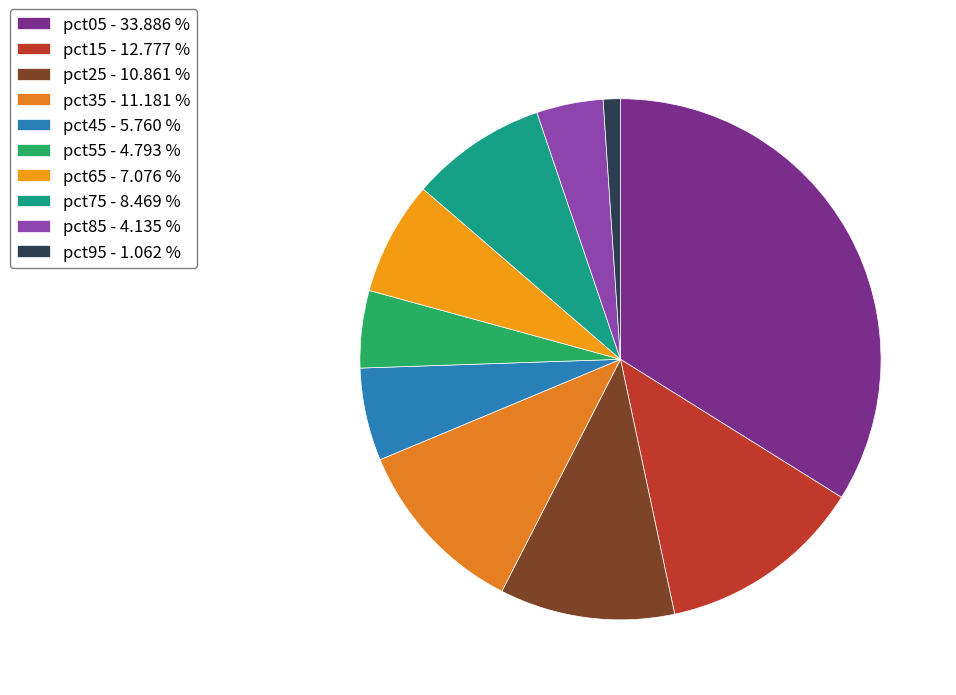

How many slices are in this pie chart?

10